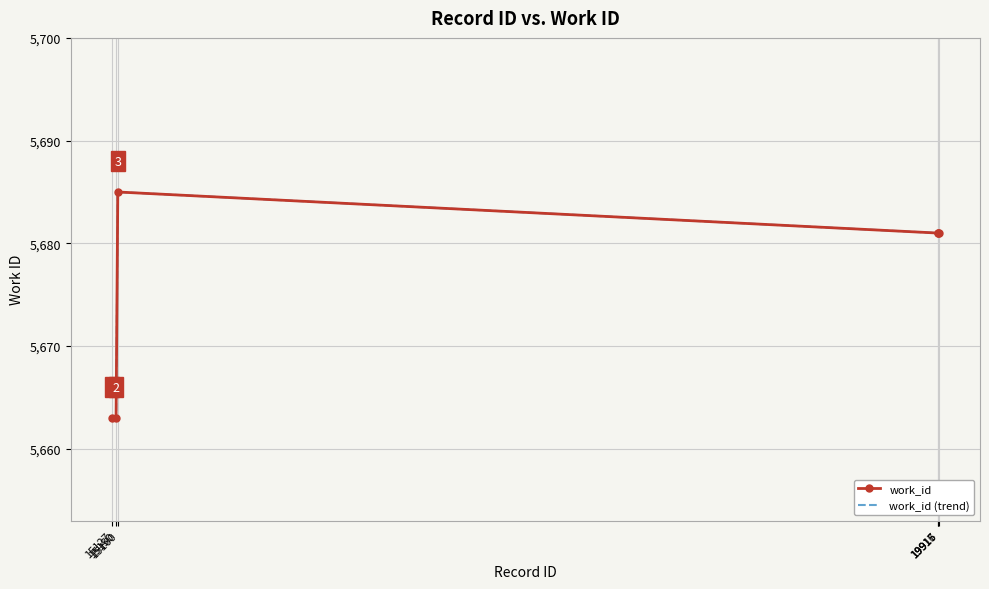

At which label does work_id first exceed 5681?

15160